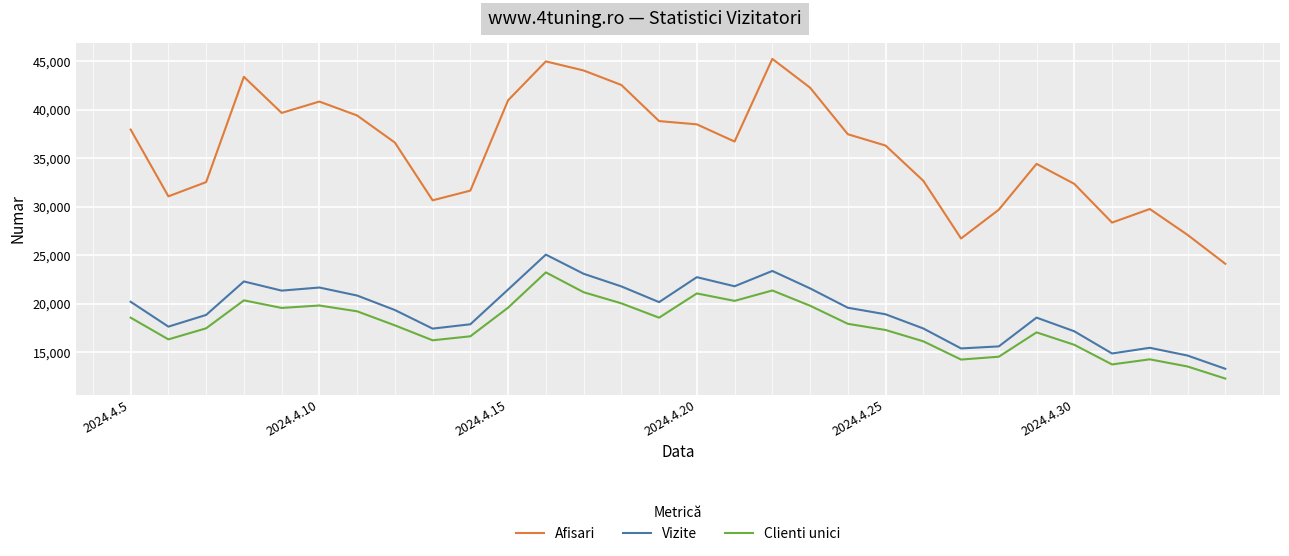

What is the difference between the maximum and minimum values in the Afisari series?

21124